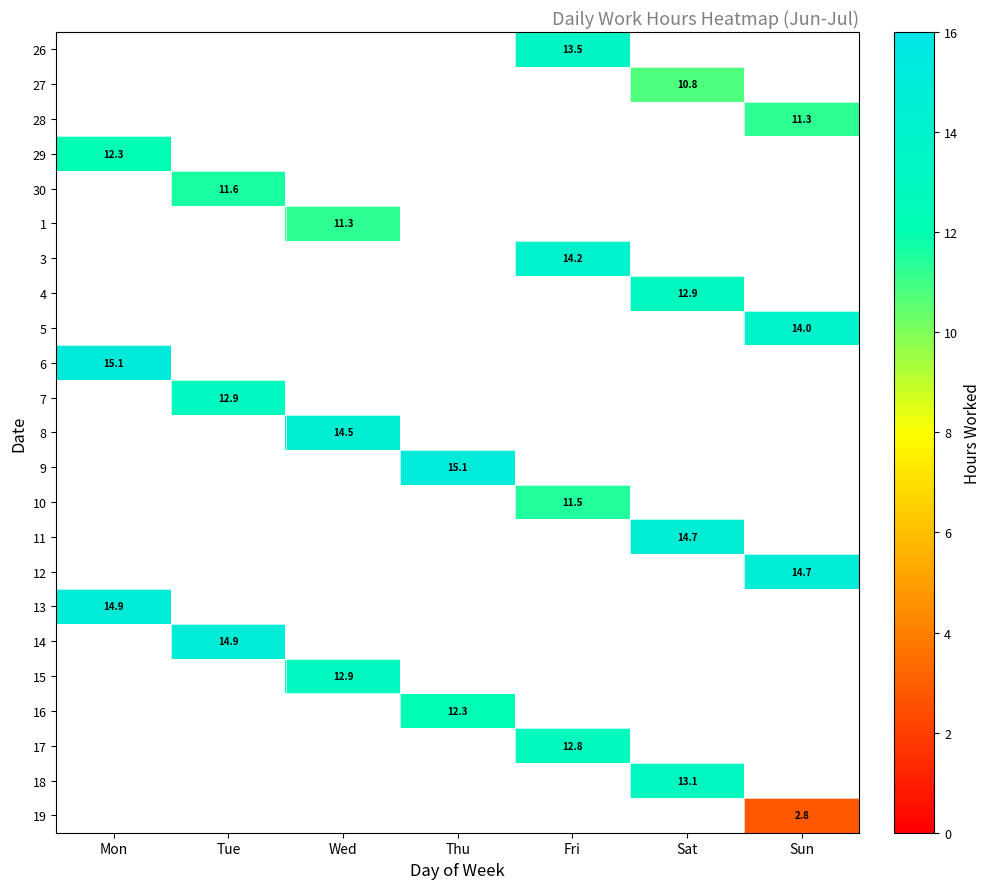

Between Tue and Thu, which is larger?

Thu